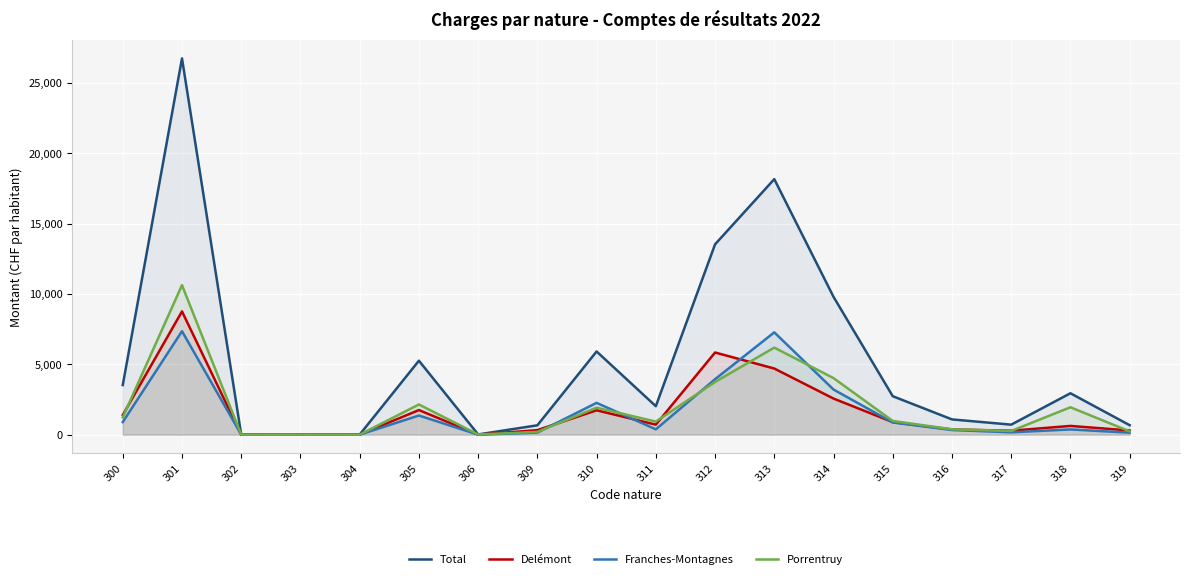

Reading right to left, what are all the values shown in this chart?

Total: 319=674.4	318=2943.7	317=711.9	316=1085.8	315=2734.6	314=9796.9	313=18160.5	312=13528.1	311=2024.3	310=5913.9	309=666.9	306=16.8	305=5258.3	304=7.9	303=6.3	302=2.4	301=26741.7	300=3527.0
Delémont: 319=297.7	318=623.0	317=282.2	316=371.5	315=890.3	314=2566.8	313=4700.4	312=5840.9	311=713.3	310=1732.9	309=323.2	306=4.4	305=1749.5	304=5.4	303=2.7	302=0.0	301=8760.5	300=1397.9
Franches-Montagnes: 319=142.3	318=372.7	317=166.2	316=331.0	315=868.1	314=3209.0	313=7271.8	312=3942.7	311=380.5	310=2261.8	309=147.2	306=0.3	305=1361.5	304=2.5	303=0.0	302=2.4	301=7353.0	300=896.5
Porrentruy: 319=234.4	318=1948.0	317=263.5	316=383.3	315=976.3	314=4021.2	313=6188.3	312=3744.5	311=930.5	310=1919.2	309=196.5	306=12.1	305=2147.3	304=0.0	303=3.6	302=0.0	301=10628.3	300=1232.6